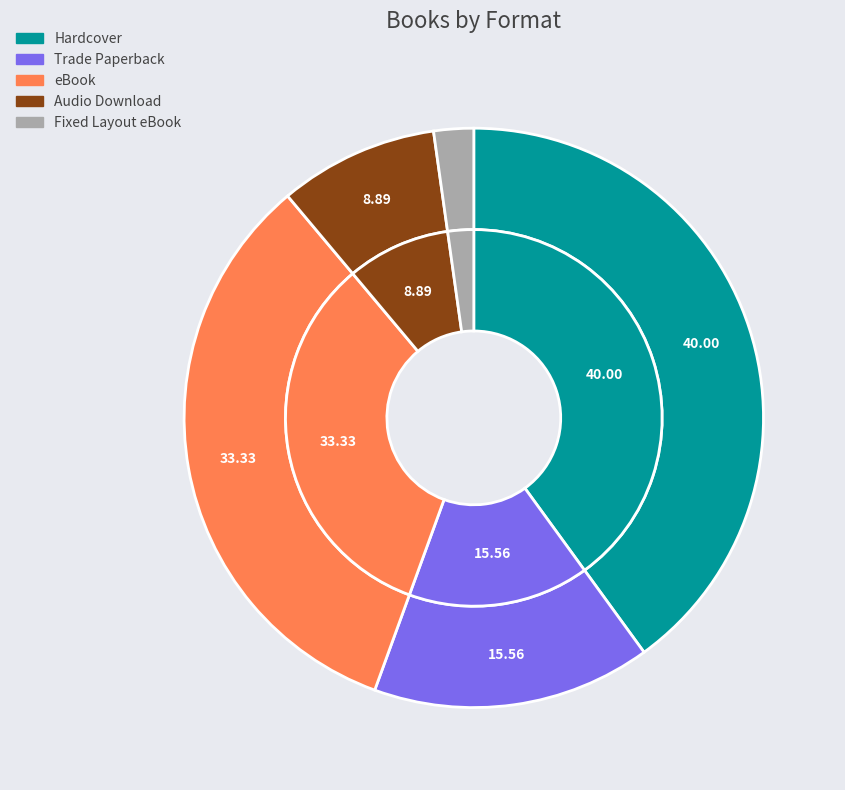

How many slices are in this pie chart?

5